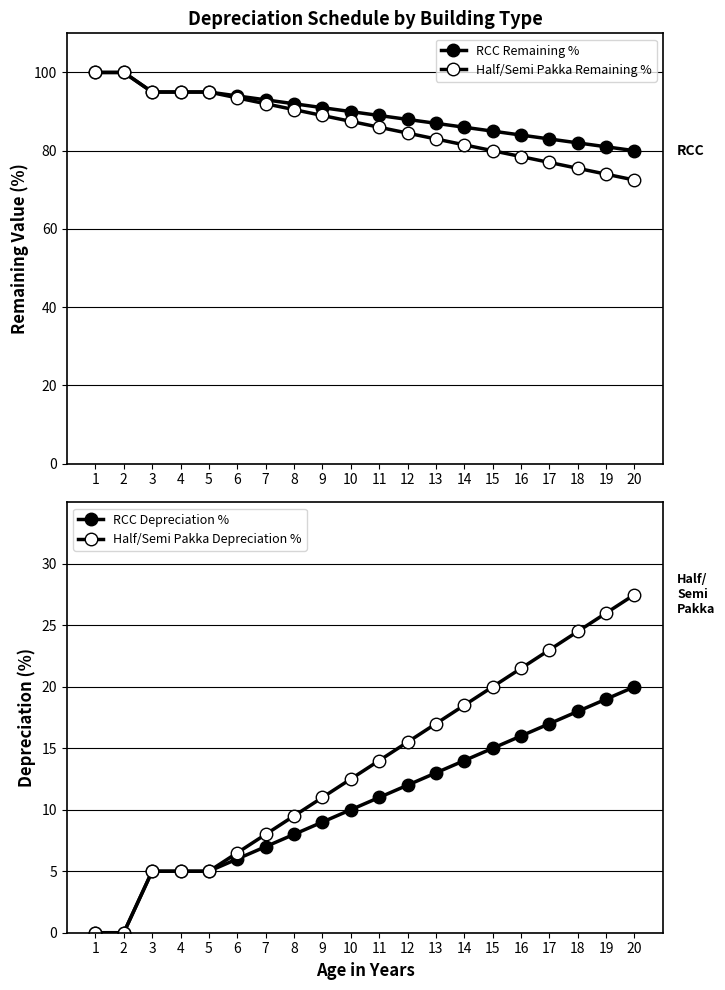

Where is Half/Semi Pakka Depreciation % nearest to the value 13?

10